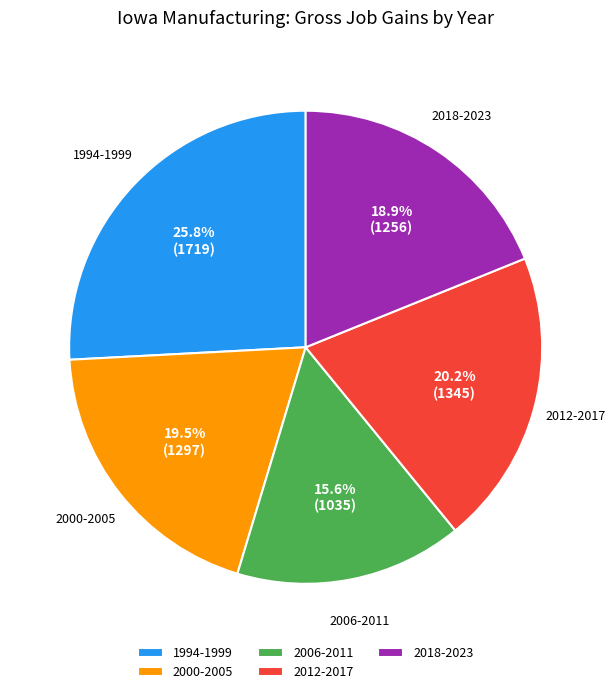

Count the number of slices in the pie.

5